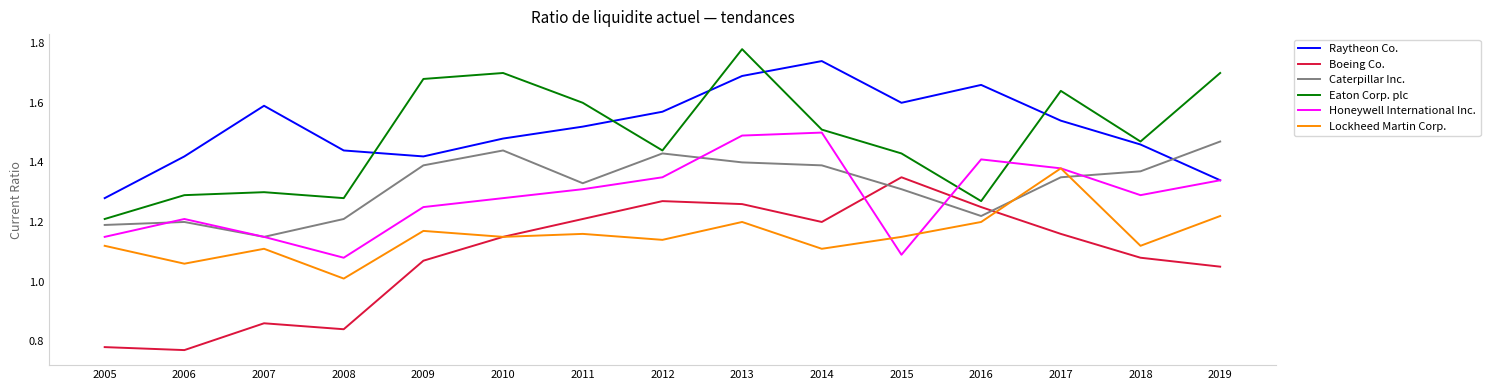

At which category is the sum across all series the highest?

2013